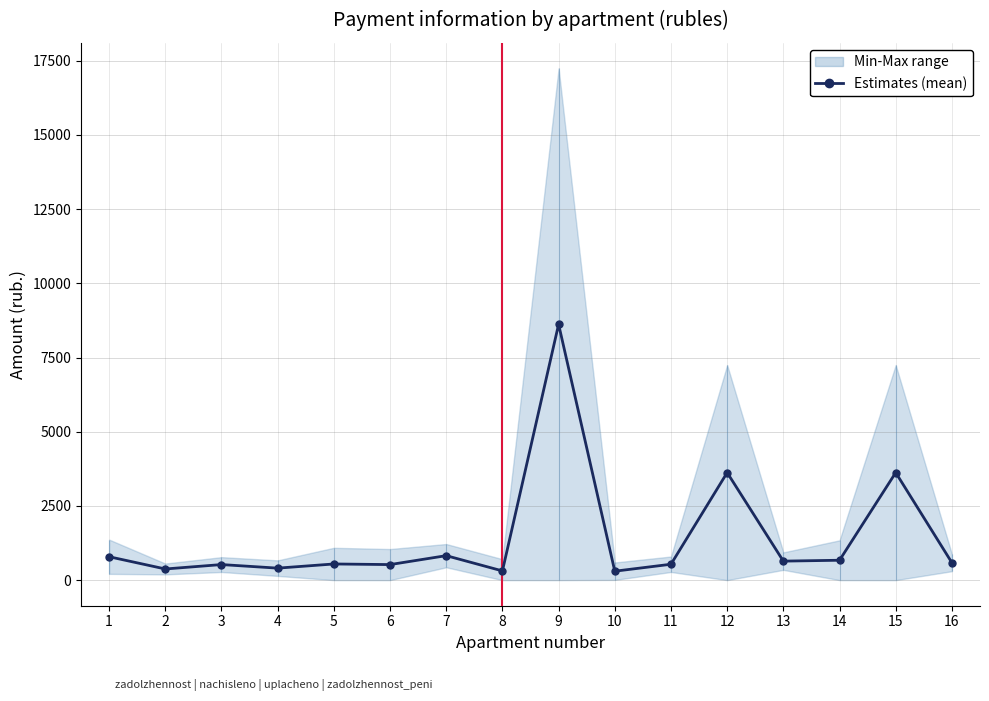

How many lines are shown in the chart?

1